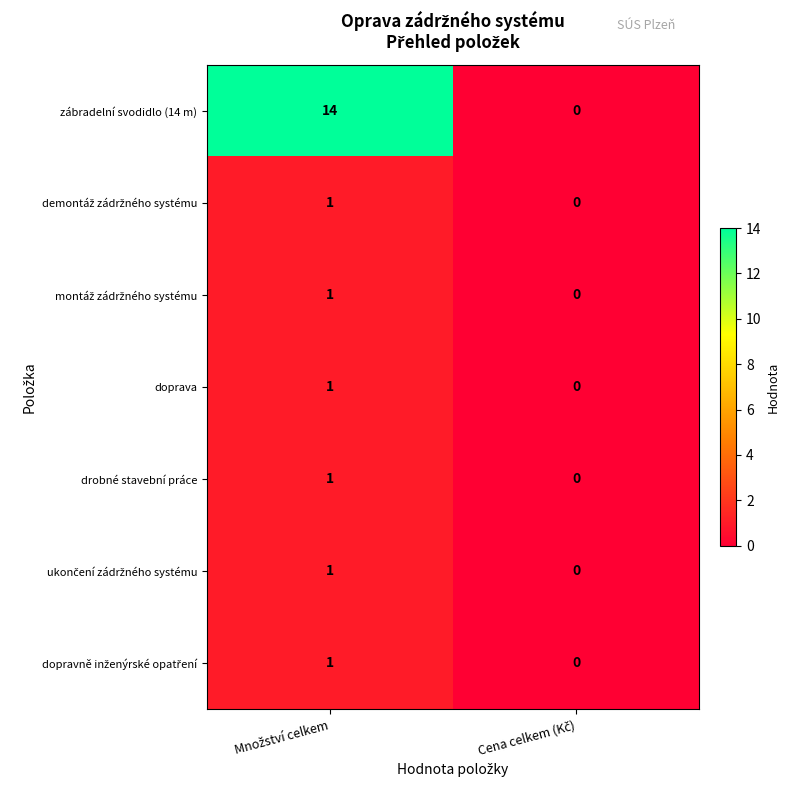

Which series has the largest range (max minus min)?

zábradelní svodidlo (14 m)